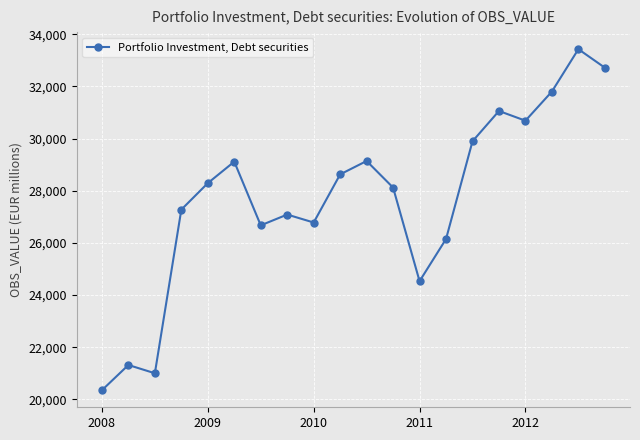

What is the difference between the second highest and minimum values?

12365.4